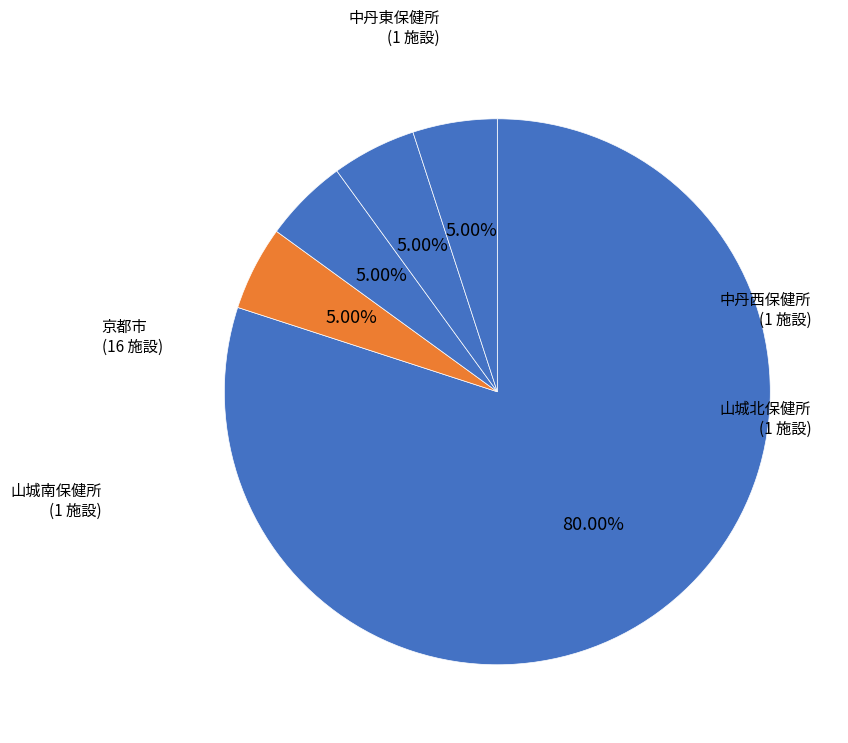

Count the number of slices in the pie.

5